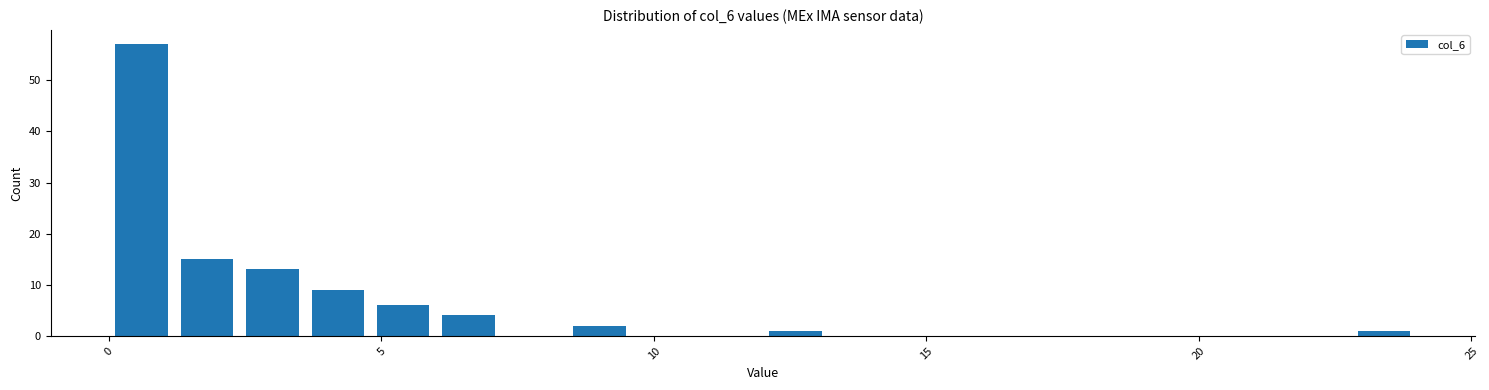

Around what value on the x-axis is the tallest bar? Give the approximate position of its centre, as read against the axis.

0.5